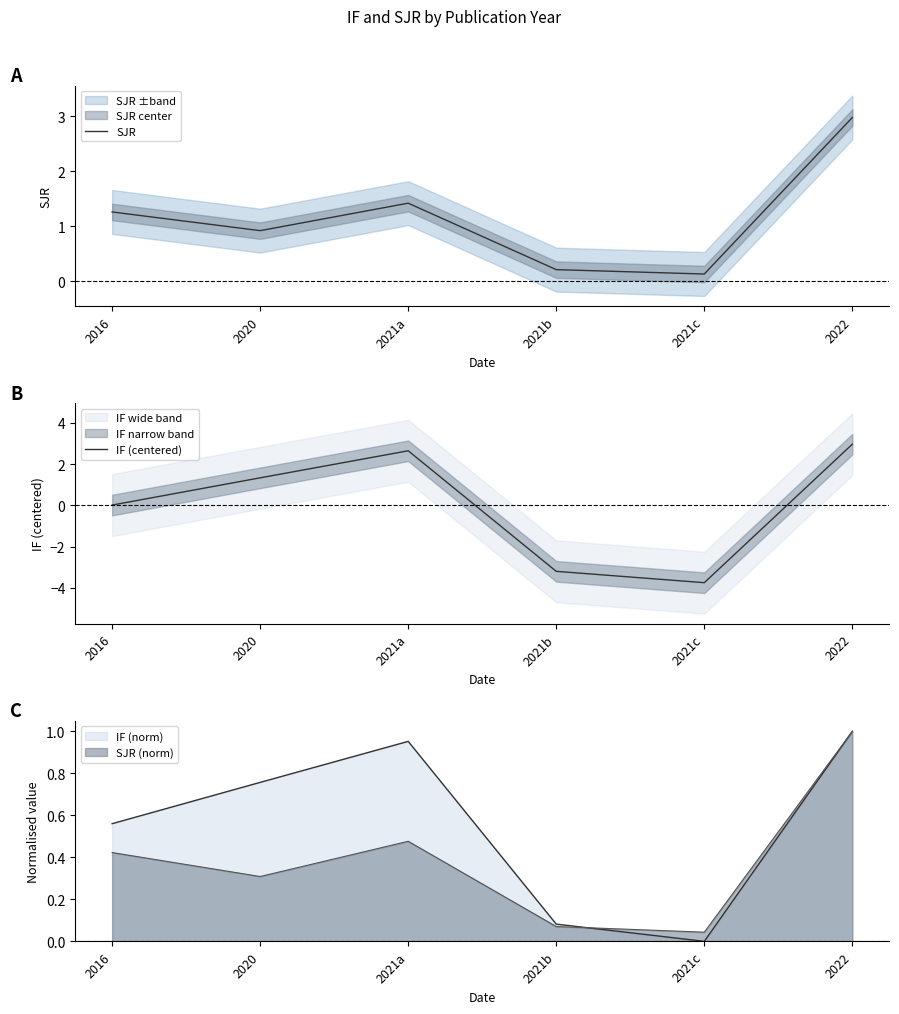

Is it true that SJR equals 3.0 at 2022?

True